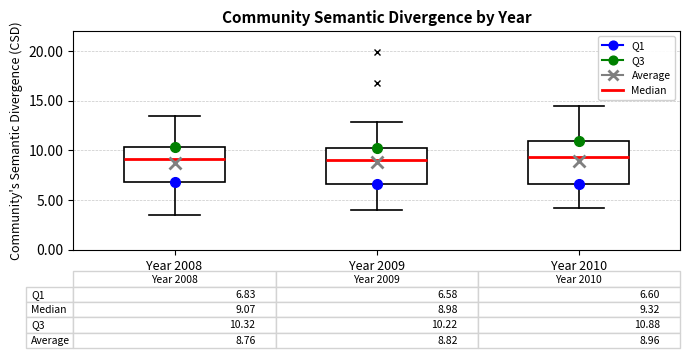

Which box is the tallest, from its lower edge to its upper edge?

Year 2010